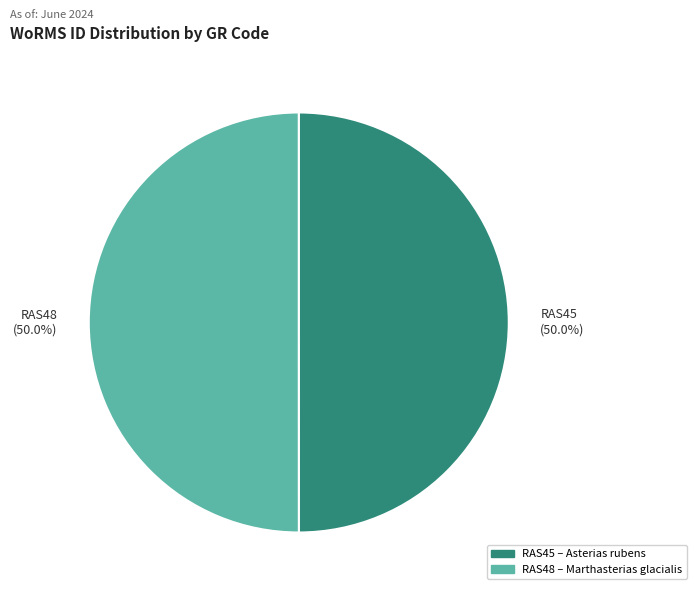

Approximately how many times larger is the value at RAS48 compared to RAS45?

1.0